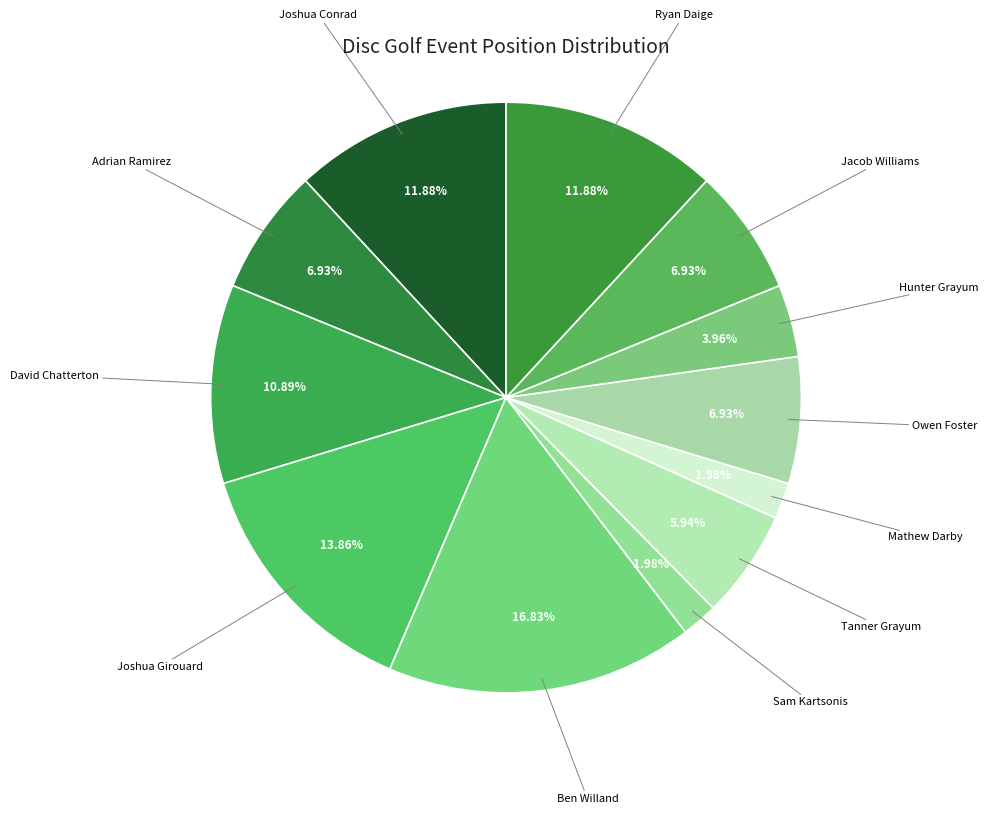

The Ben Willand slice represents 22% of the pie. True or false?

False